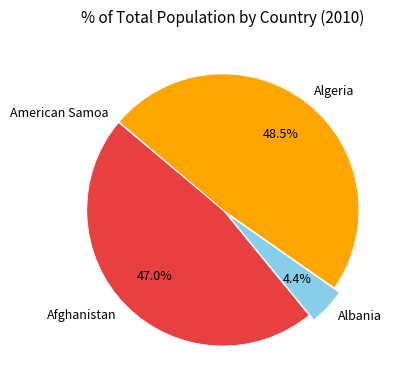

What is the total percentage of Afghanistan and Algeria?

95.5%